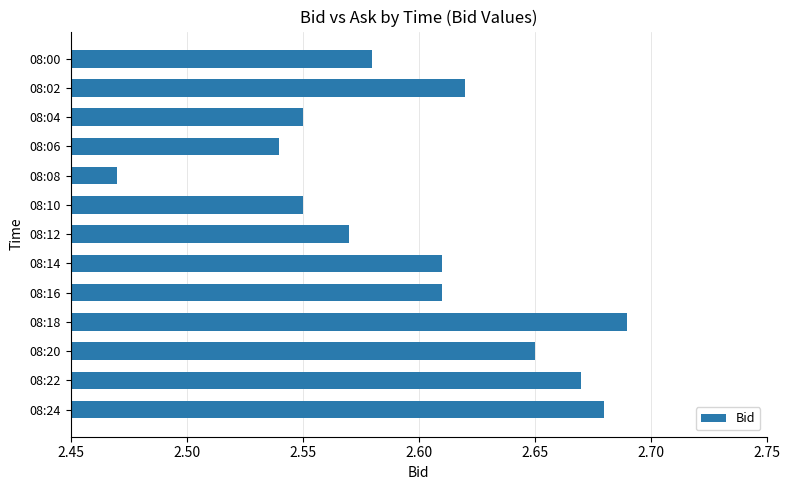

True or false: the data shows 1.7 at 08:10.

False